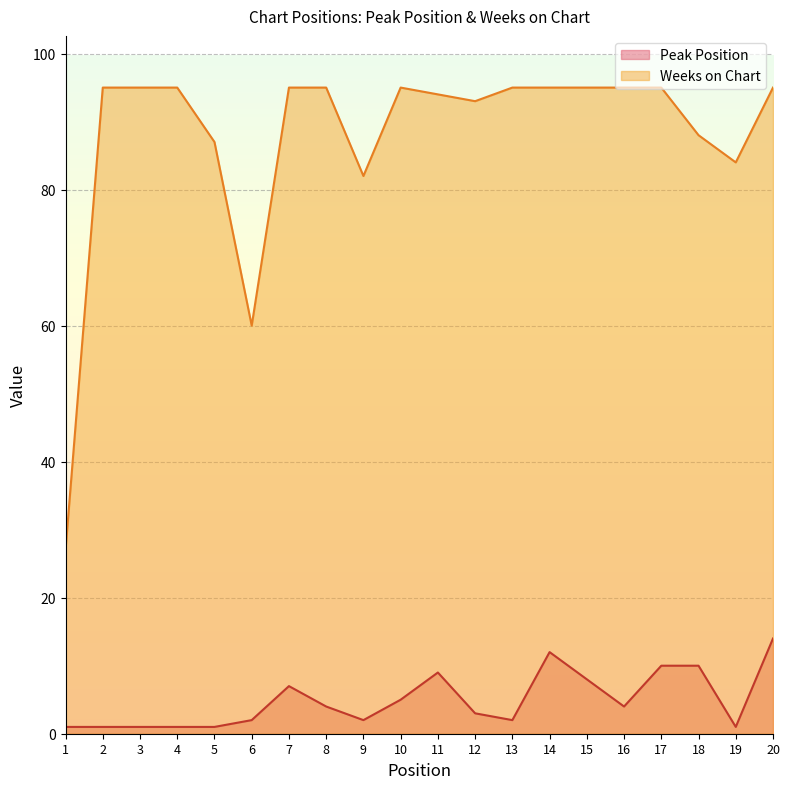

Reading left to right, transcribe all the data shown in this chart.

Peak Position: 1	1	1	1	1	2	7	4	2	5	9	3	2	12	8	4	10	10	1	14
Weeks on Chart: 27	95	95	95	87	60	95	95	82	95	94	93	95	95	95	95	95	88	84	95